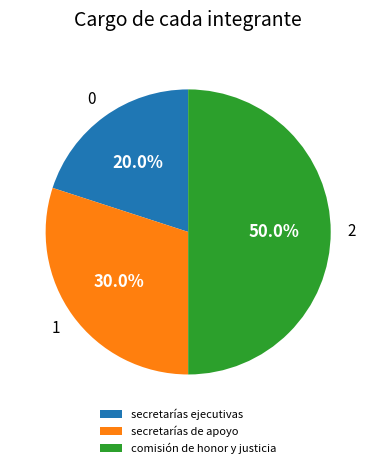

What is the ratio of the value at secretarías ejecutivas to the value at secretarías de apoyo?

0.7